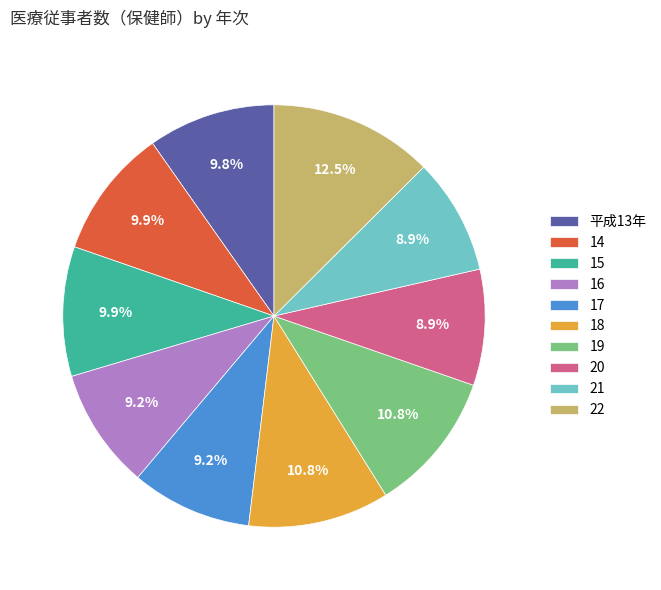

Combined, do 17 and 19 account for over 50%?

No